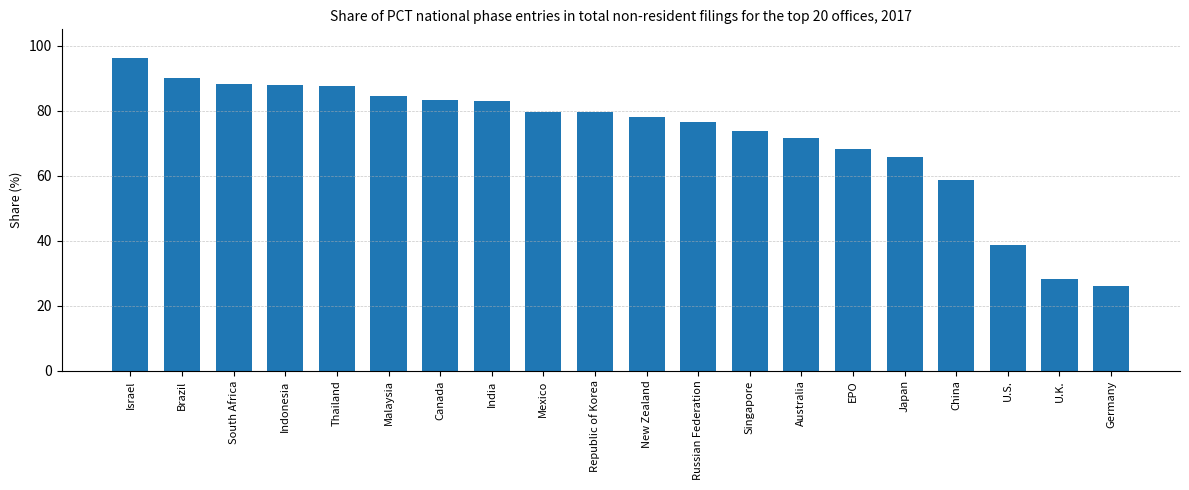

What is the value of the 12th bar from the left?

76.4